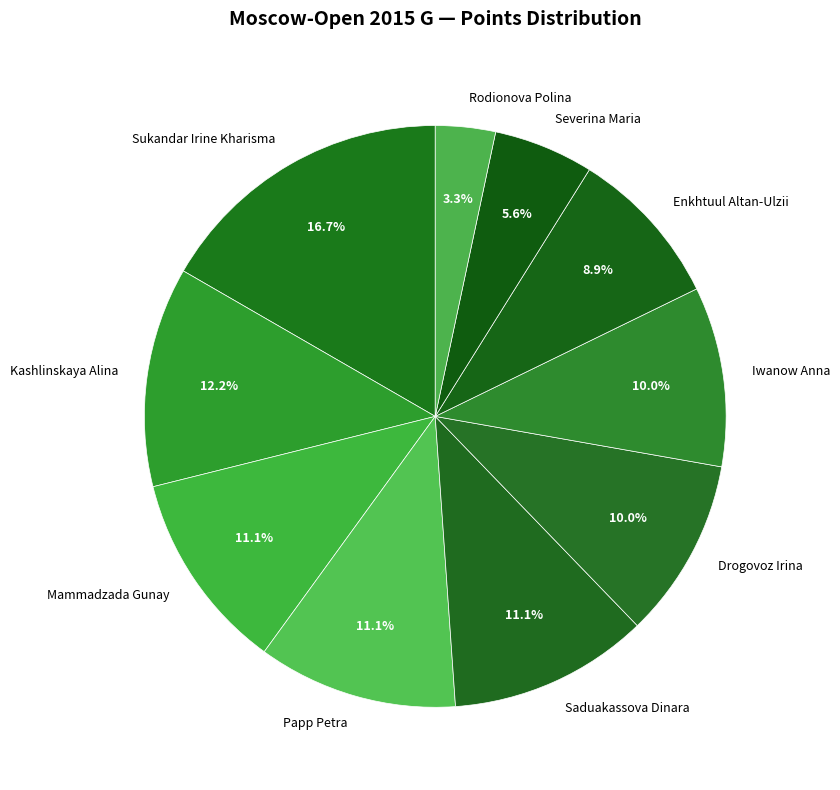

Count the number of slices in the pie.

10